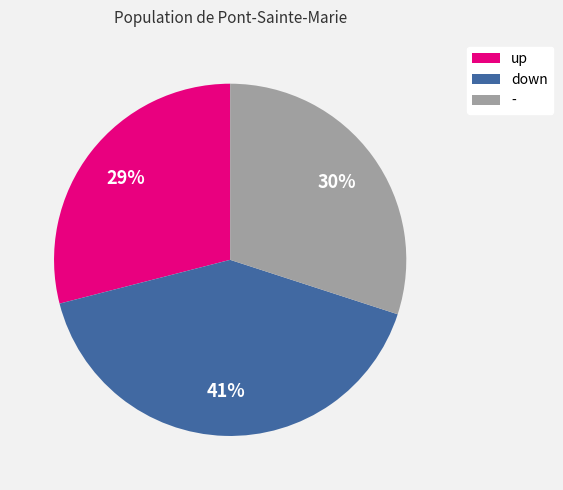

Which category has the biggest portion of the pie?

down